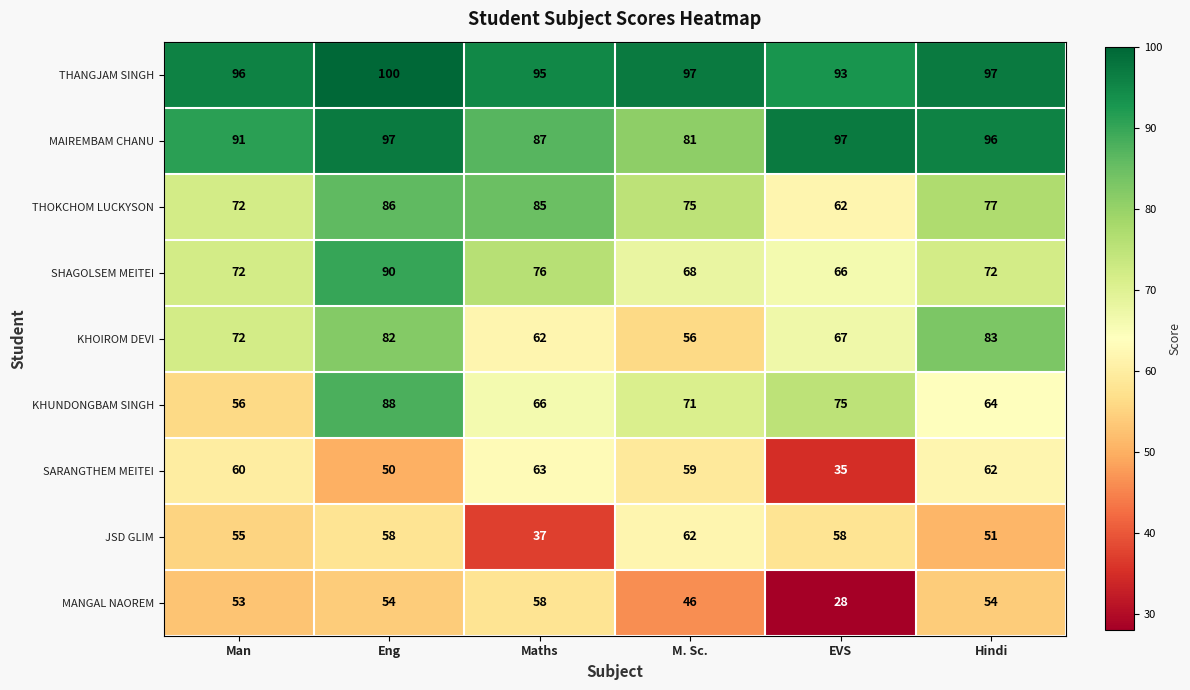

What is the total value across all series at Hindi?

656